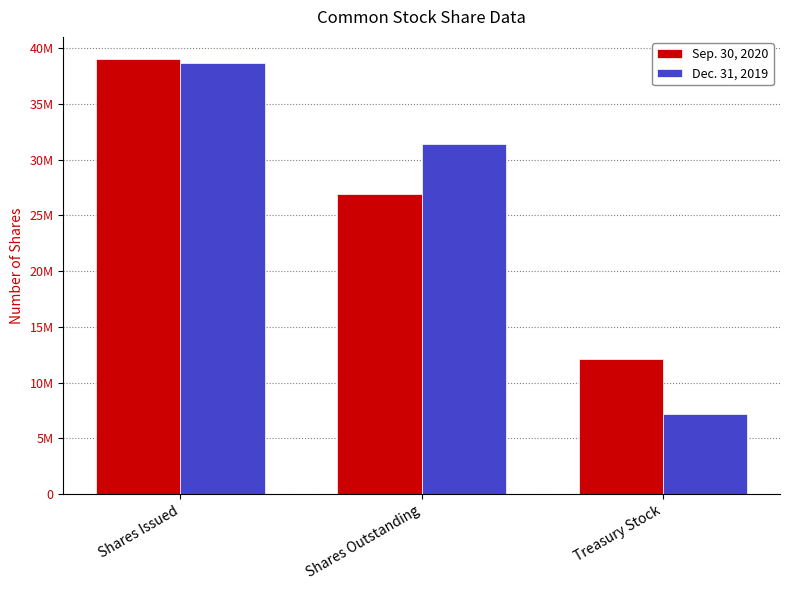

At which category does the chart reach its peak across all series?

Shares Issued